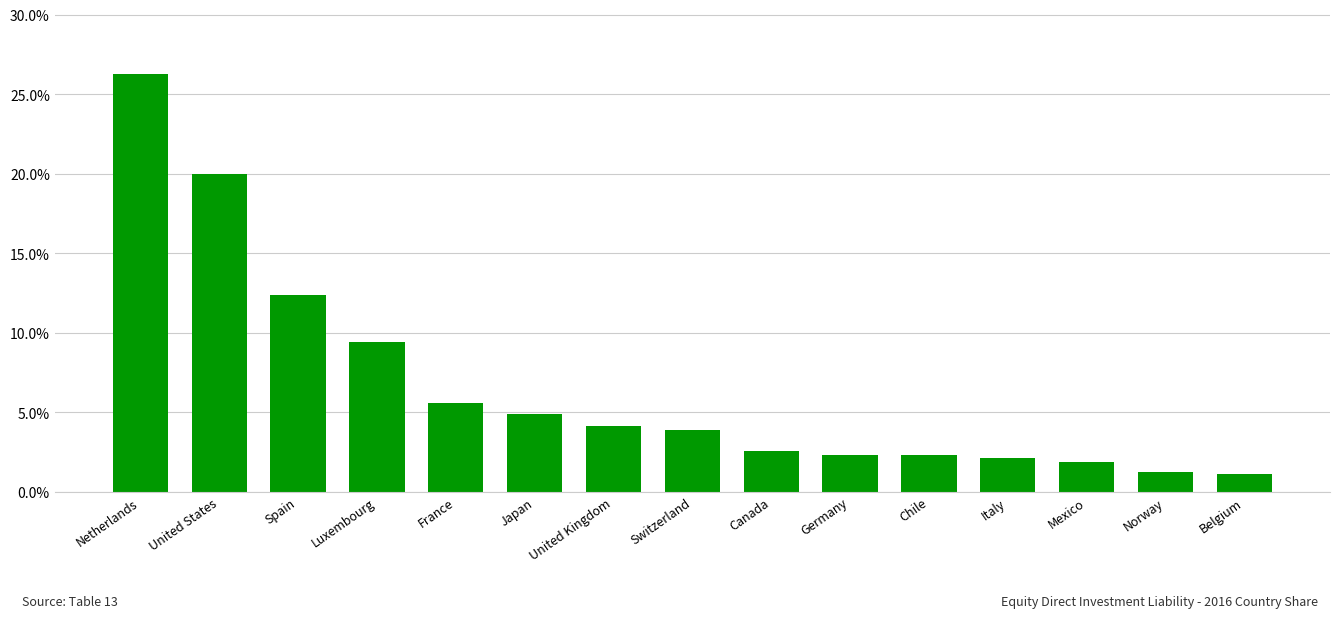

Where is the data nearest to the value 0?

Belgium